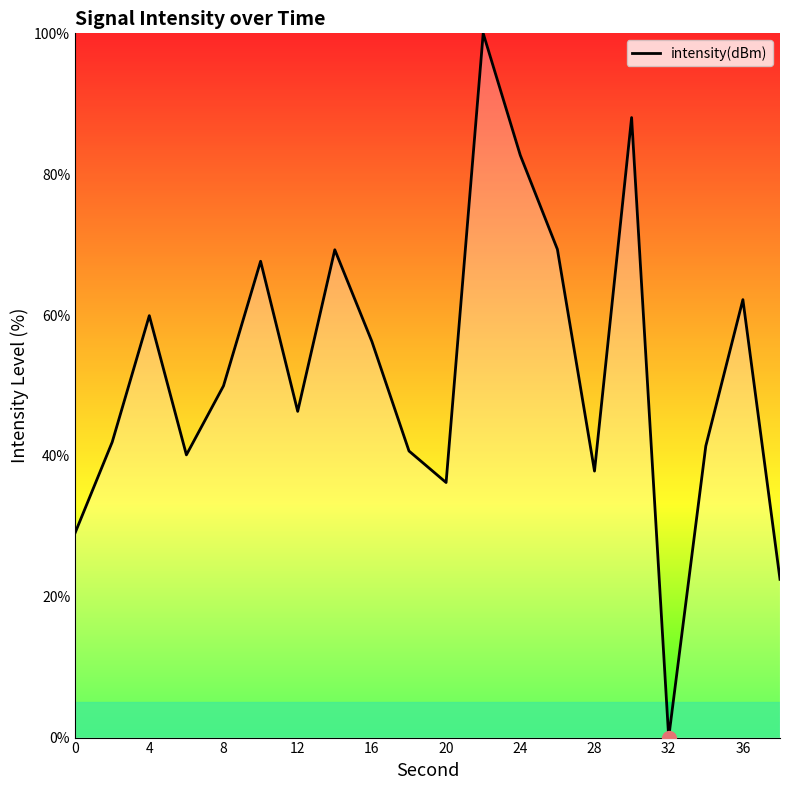

What is the difference between the maximum and minimum values?

100.0